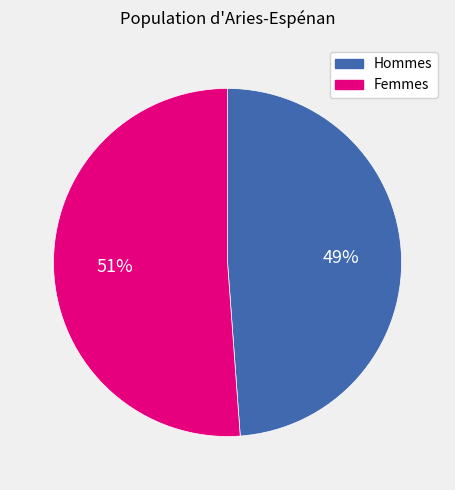

To the nearest percent, what is the difference between the largest and smallest slice percentages?

2%